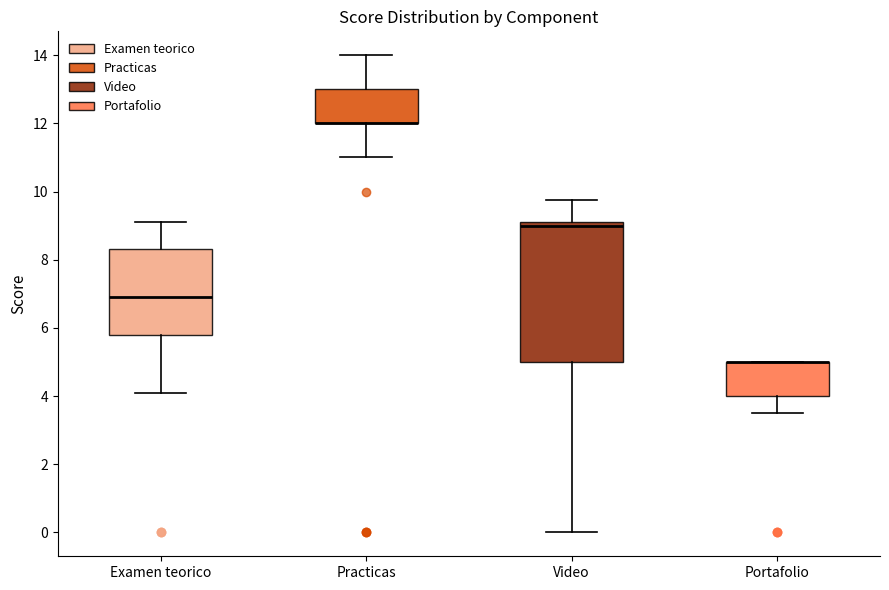

Reading left to right, transcribe this box plot: for each box, give where its median line is, the range the box spans, and where its two whiskers end, as read against the y-axis. The values are not printed on the chart, so give them approximately, as read against the axis.

Examen teorico: median 7.0, box 5.8 to 8.4, whiskers 4.2 to 9.2
Practicas: median 12.0 (drawn on the box's lower edge), box 12.0 to 13.0, whiskers 11.0 to 14.0
Video: median 9.0, box 5.0 to 9.2, whiskers 0.0 to 9.8
Portafolio: median 5.0 (drawn on the box's upper edge), box 4.0 to 5.0, whiskers 3.6 to 5.0